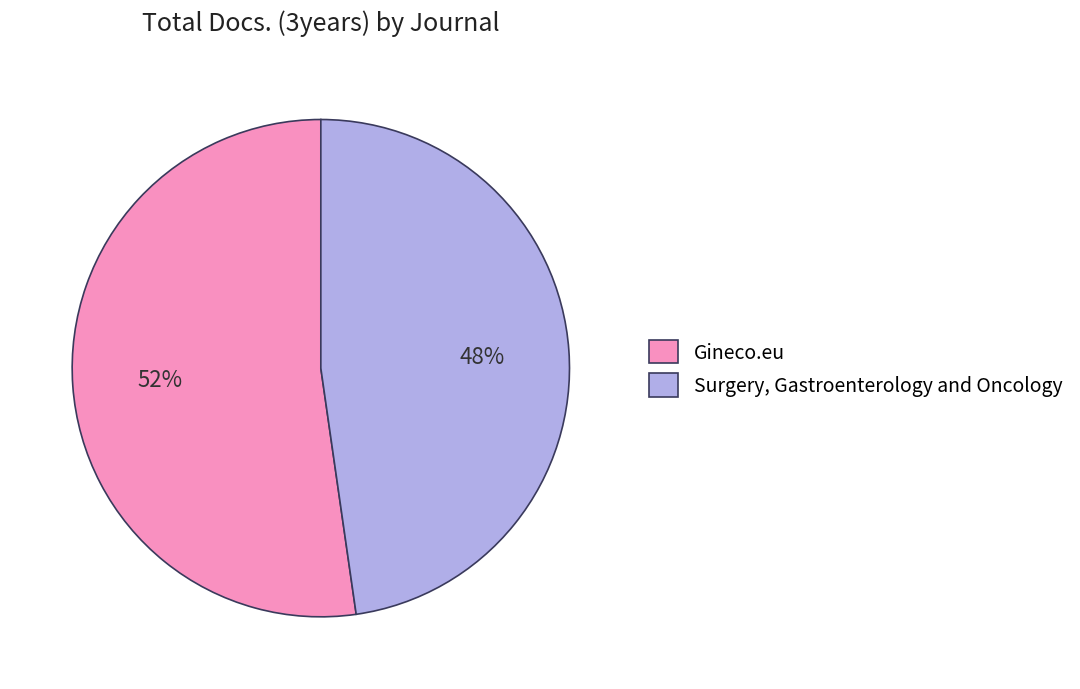

To the nearest percent, what portion does Gineco.eu represent?

52%